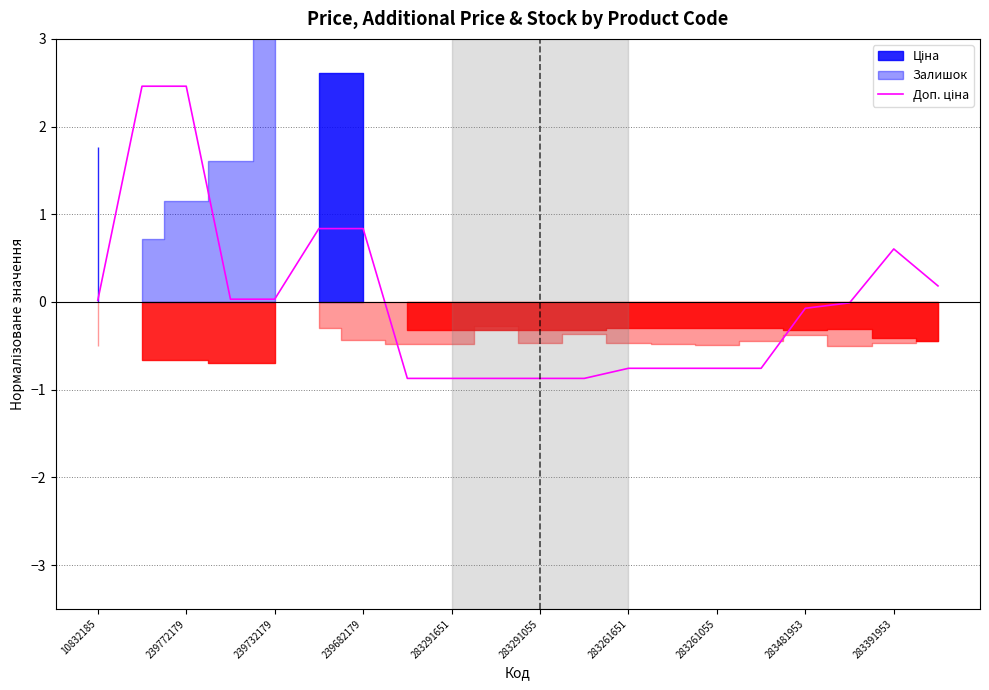

How many values are below zero?

11